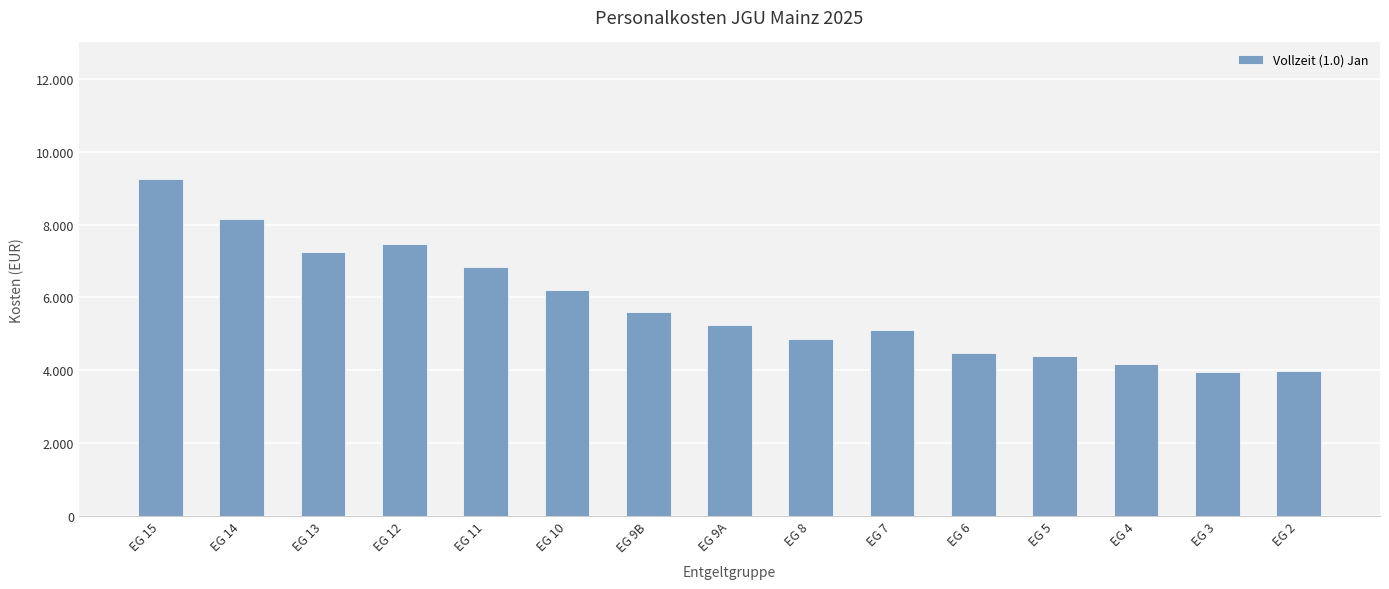

What is the average value?

5791.3